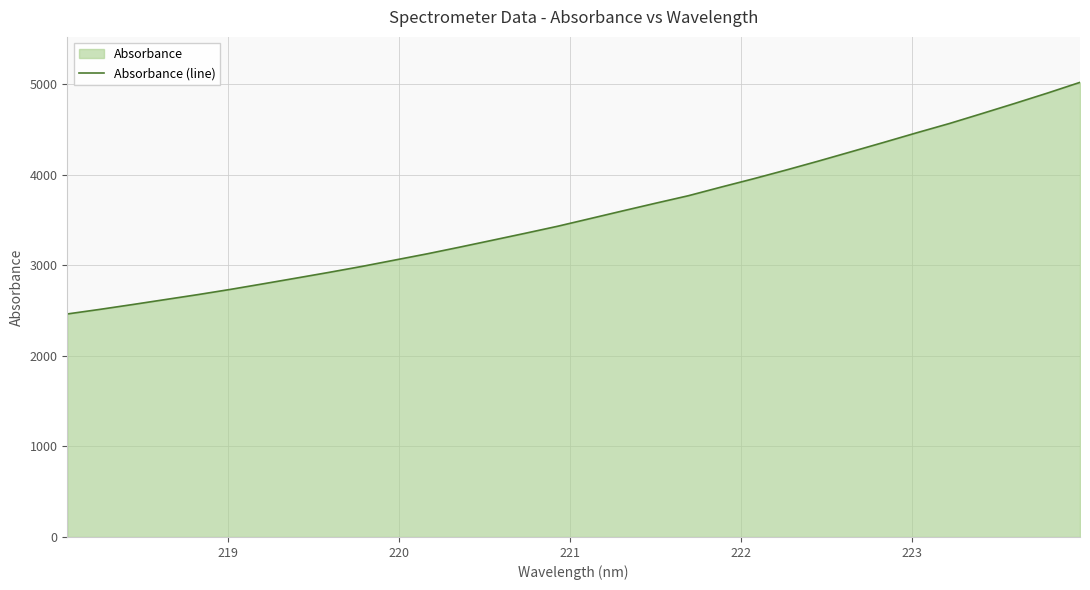

What is the difference between the maximum and minimum values?

2555.9